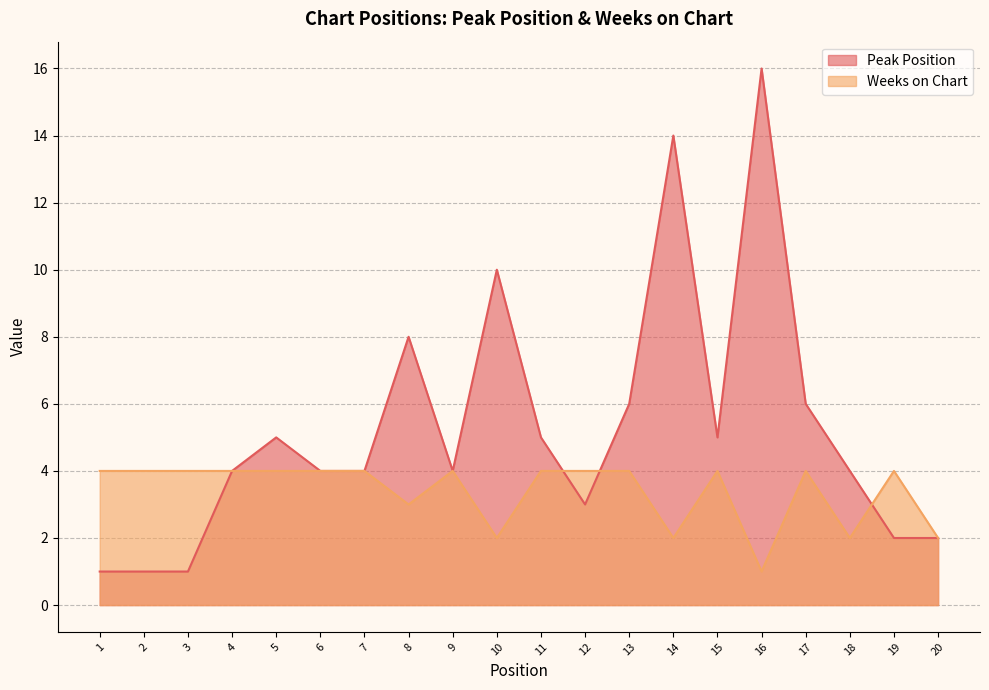

Between 2 and 4, which is larger?

4